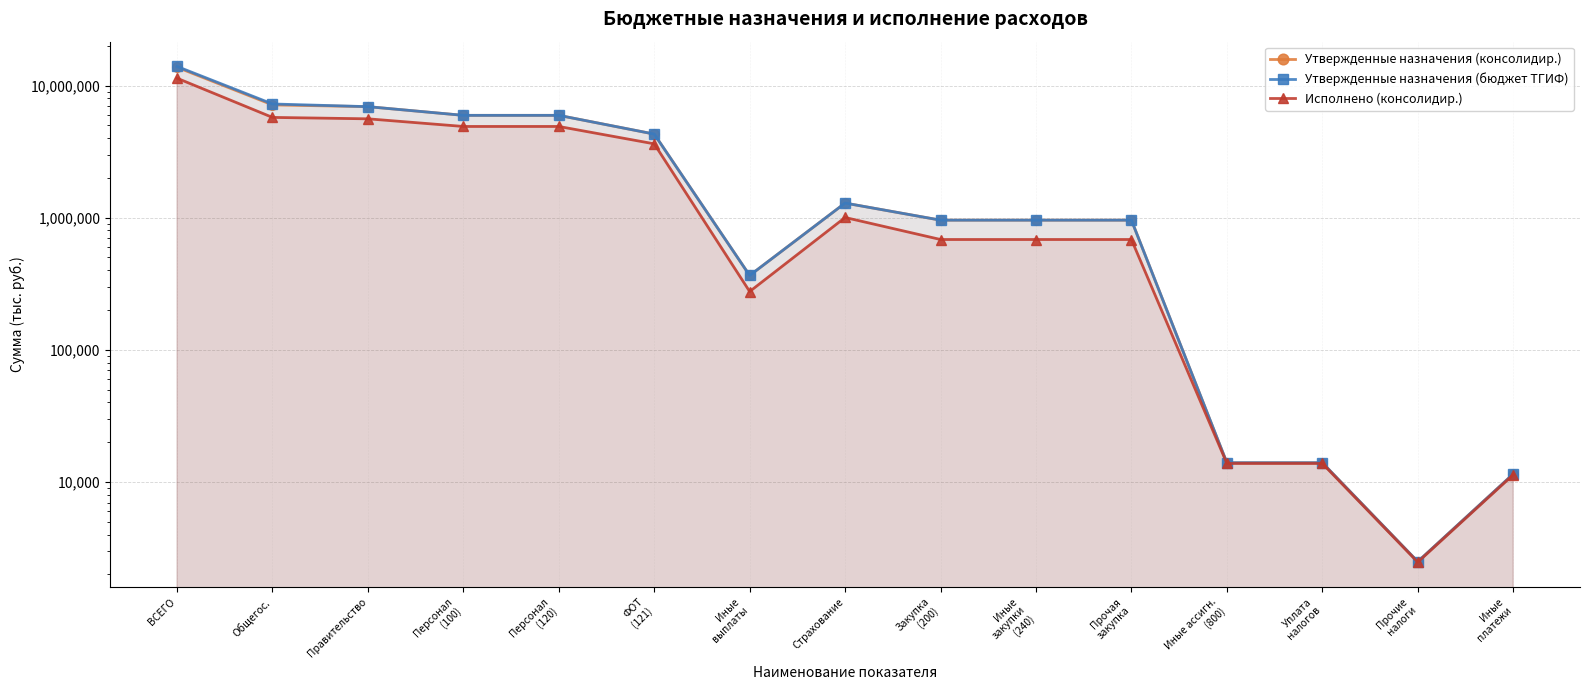

How many data points in Утвержденные назначения (бюджет ТГИФ) are less than 957900?

5